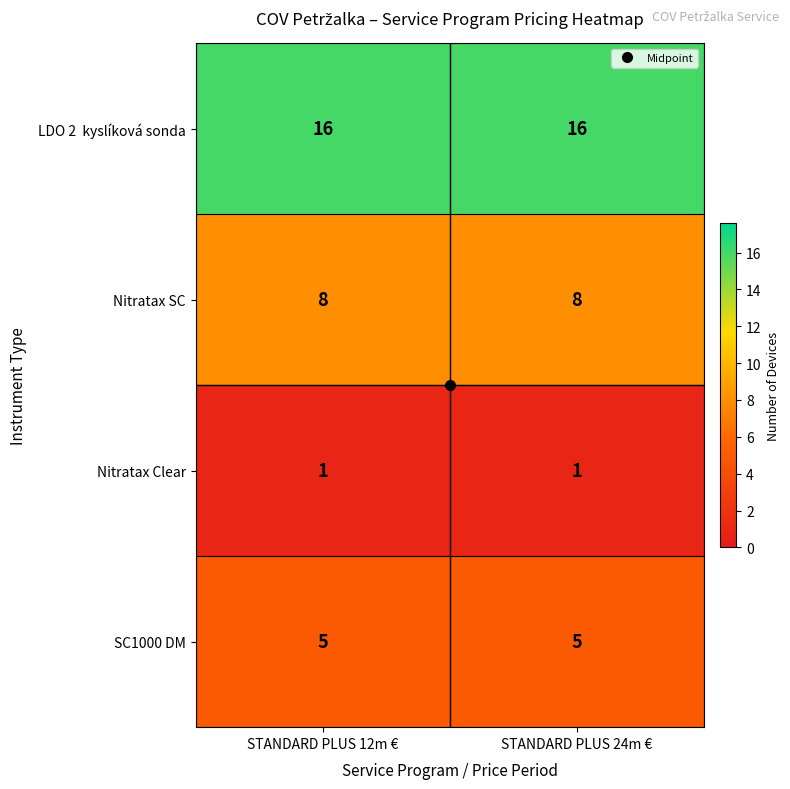

Is the value of Nitratax Clear at STANDARD PLUS 24m € greater than the value of SC1000 DM at STANDARD PLUS 24m €?

No